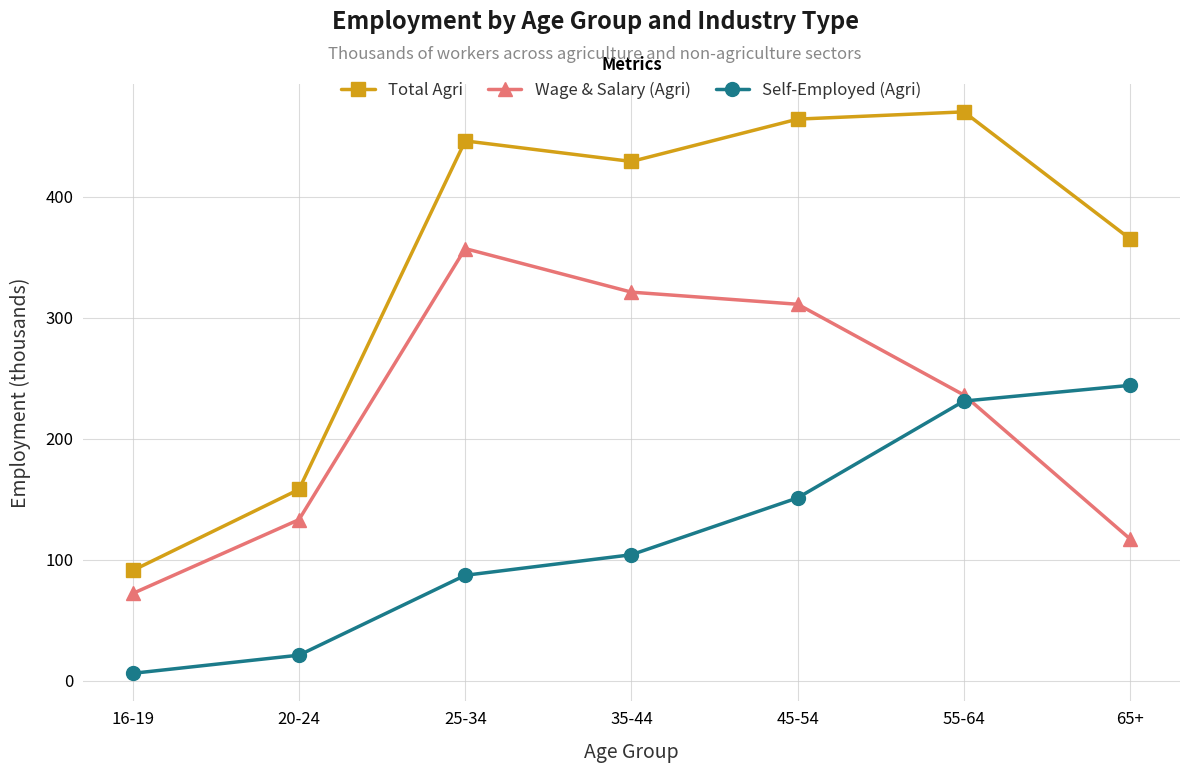

How many lines are shown in the chart?

3